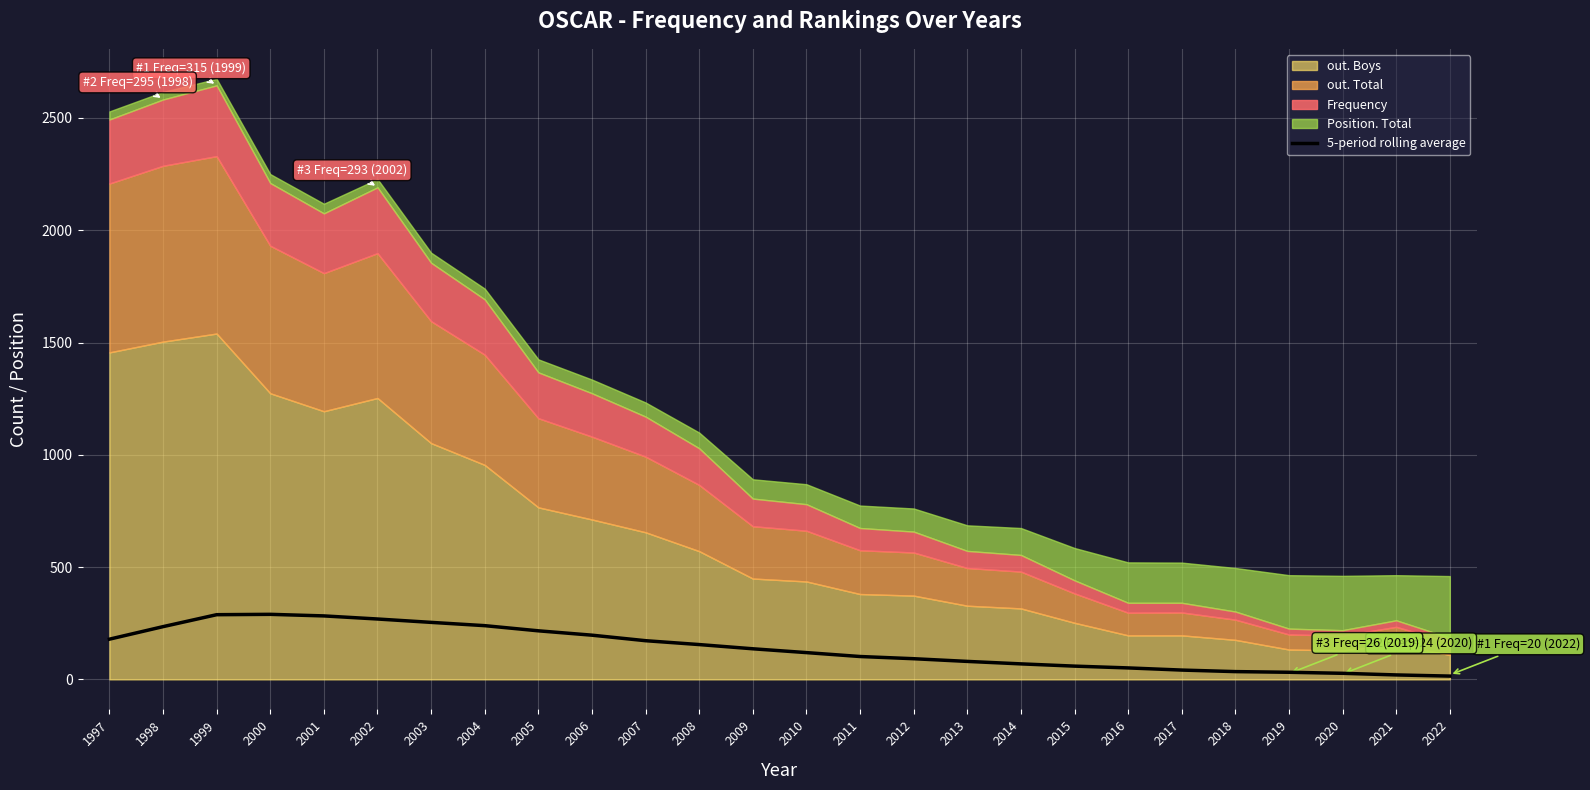

Count the number of categories in the chart.

26